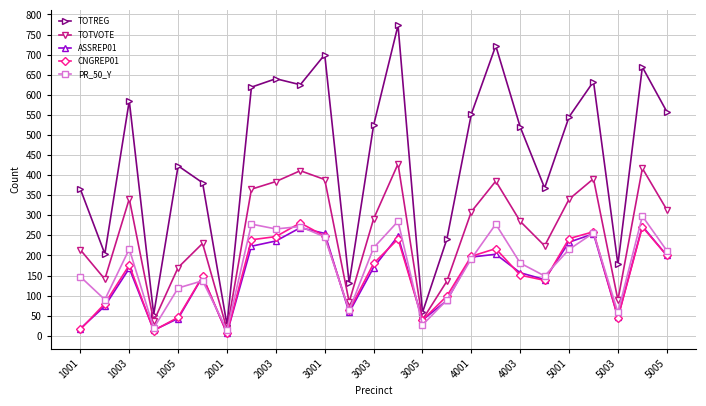

Which series has the widest spread of values?

TOTREG